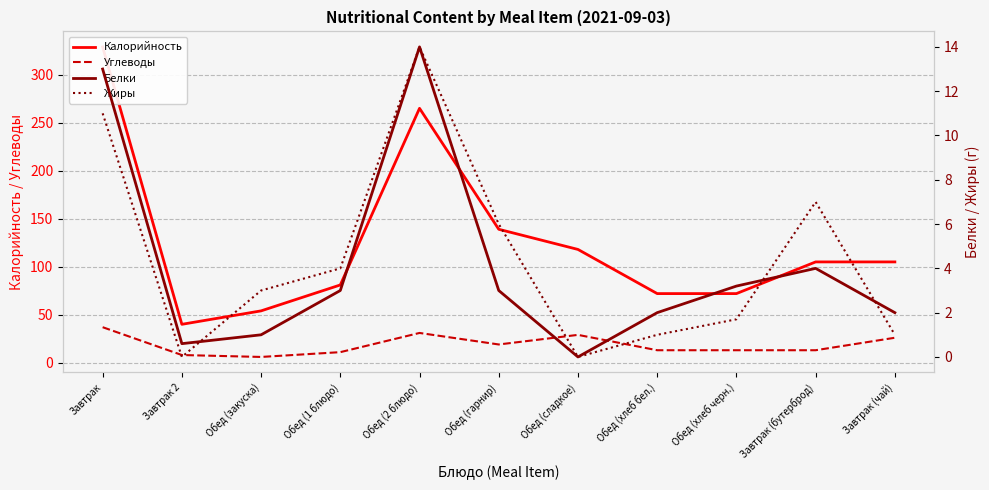

Reading left to right, transcribe all the data shown in this chart.

Калорийность: 329.0	40.0	54.0	81.0	265.0	139.0	118.0	72.0	72.0	105.0	105.0
Углеводы: 37.0	8.0	6.0	11.0	31.0	19.0	29.0	13.0	13.0	13.0	26.0
Белки: 13.0	0.6	1.0	3.0	14.0	3.0	0.0	2.0	3.2	4.0	2.0
Жиры: 11.0	0.0	3.0	4.0	14.0	6.0	0.0	1.0	1.7	7.0	1.0